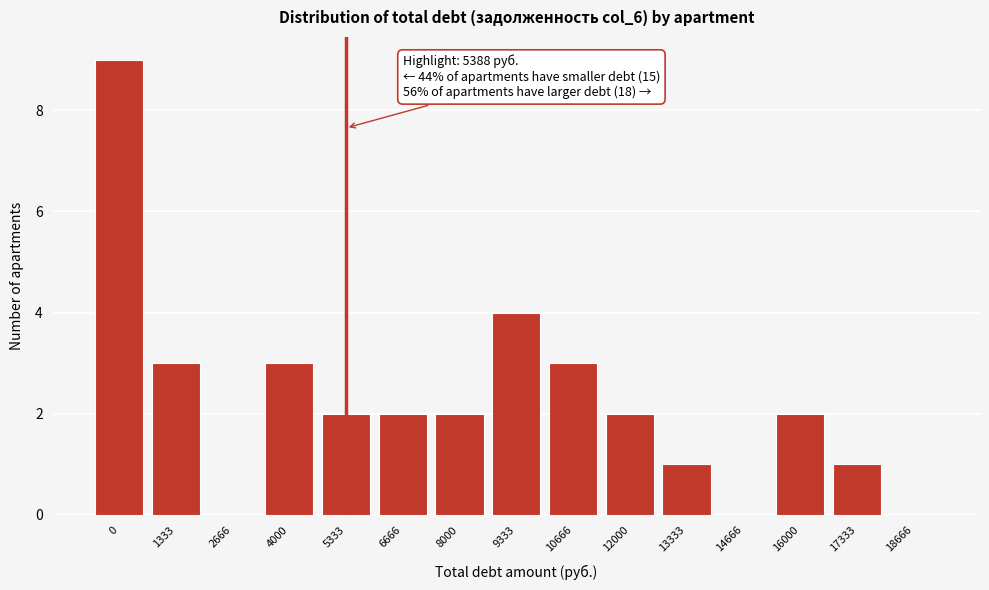

Which has a higher value, 2666 or 8000?

8000